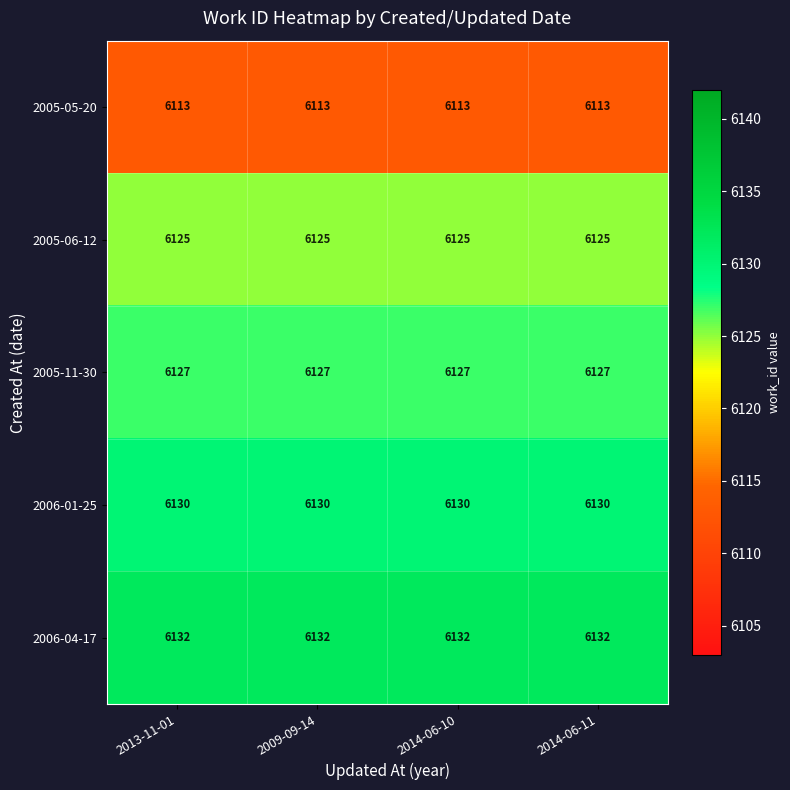

Count the number of data series in this chart.

5